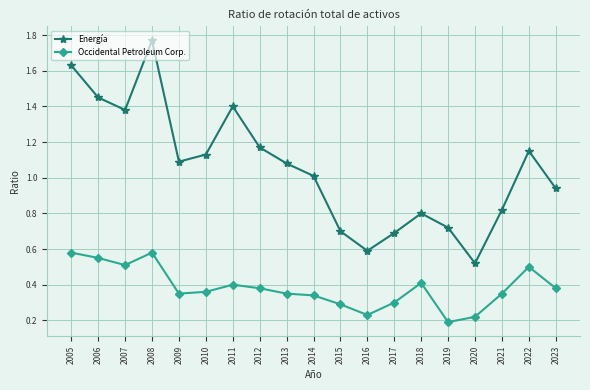

Which series has the largest total across all categories?

Energía